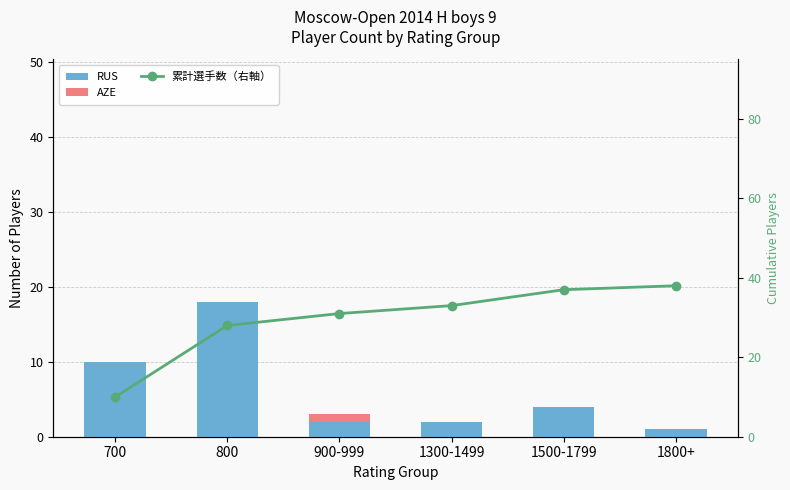

What is the label of the 1st bar from the left?

700